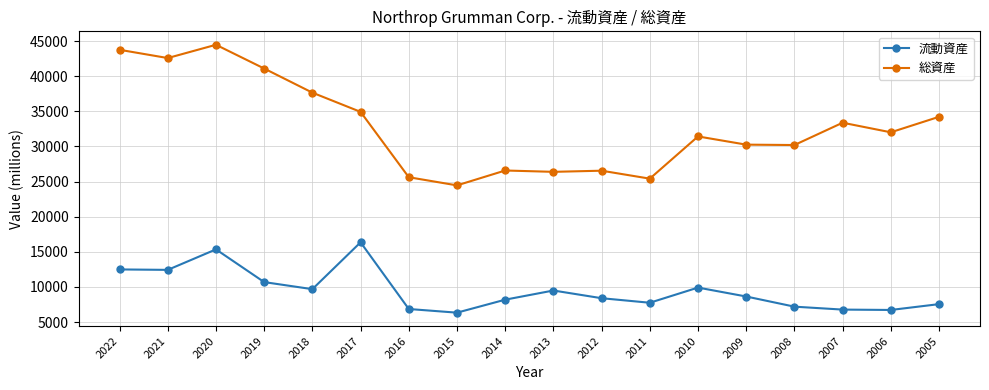

List the series in order of their peak value, highest first.

総資産, 流動資産